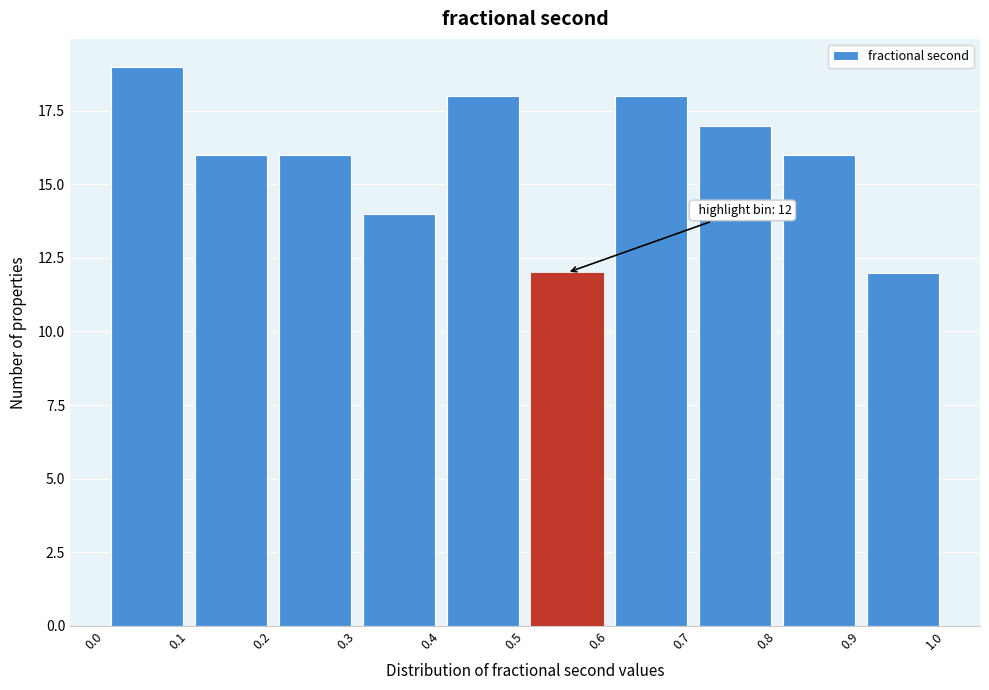

Over which range of the x-axis is the bar tallest?

0.0 to 0.1